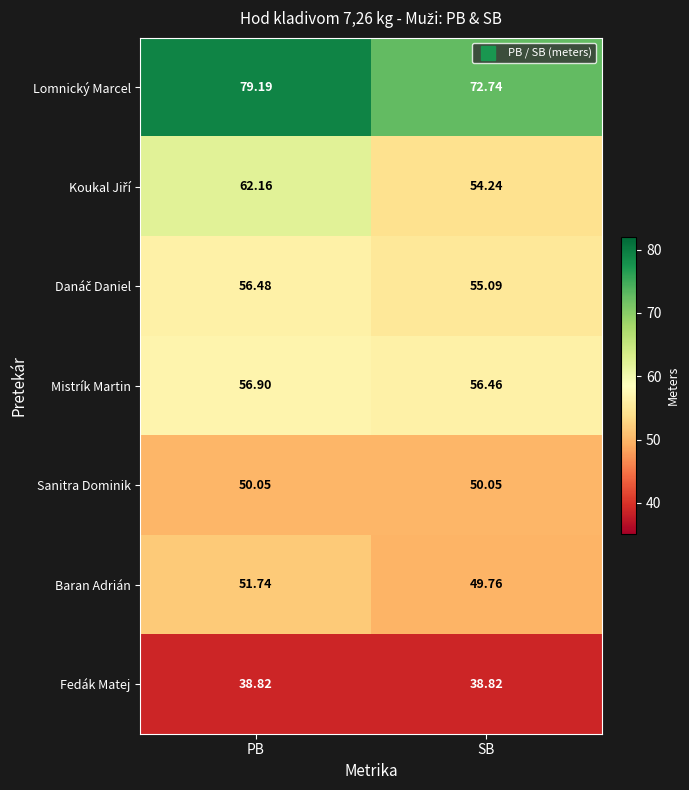

List the labels in order of Baran Adrián value, largest first.

PB, SB